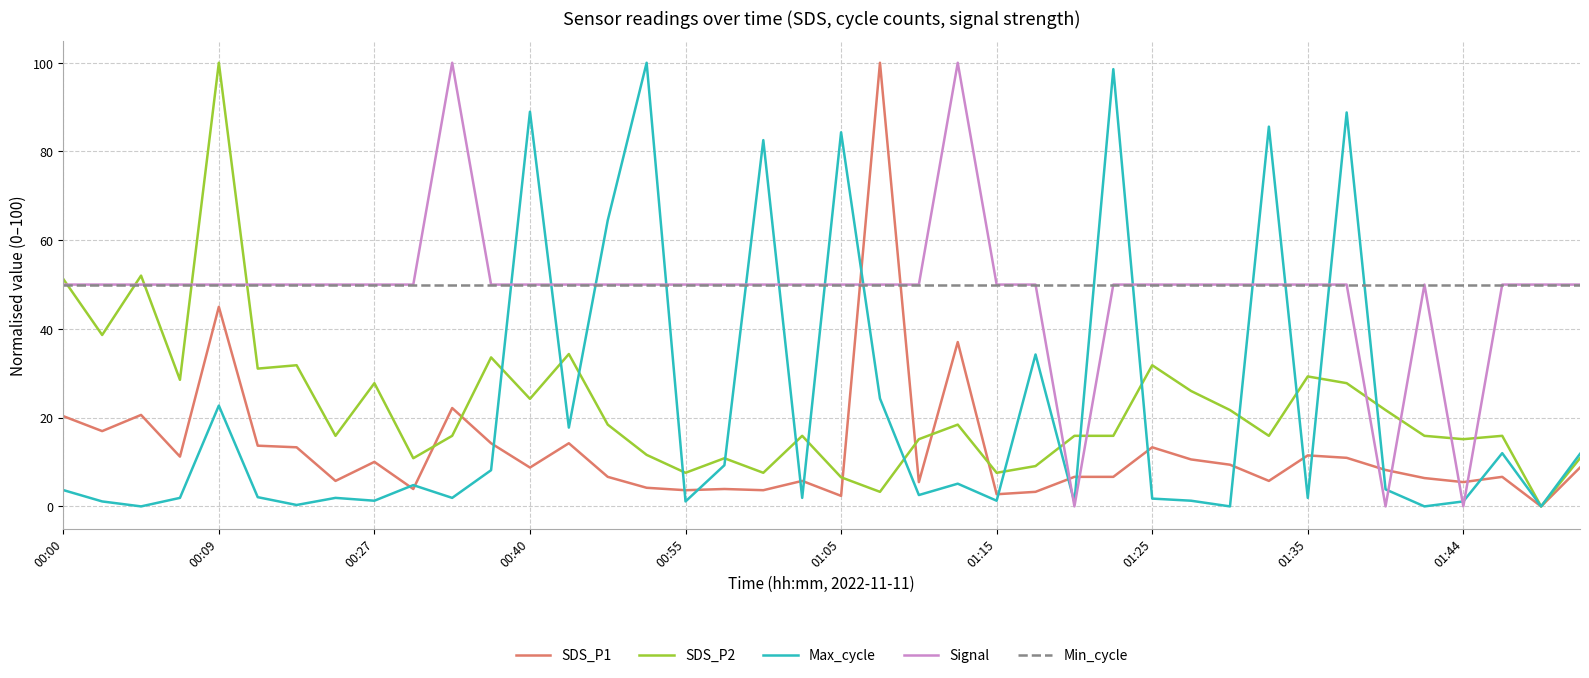

How many series are shown in this chart?

5